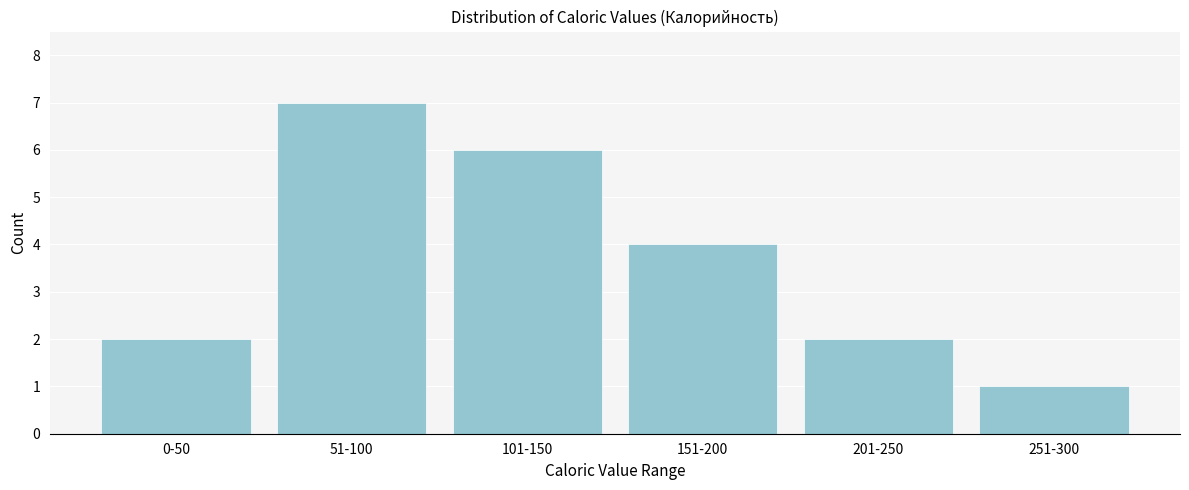

Reading left to right, list all the values displayed in this chart.

2	7	6	4	2	1